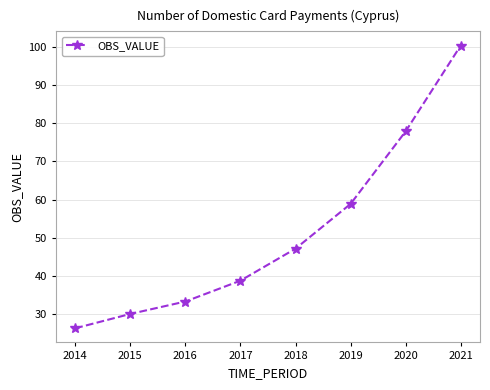

Reading left to right, transcribe all the data shown in this chart.

26.4	30.1	33.4	38.8	47.2	58.9	77.9	100.3